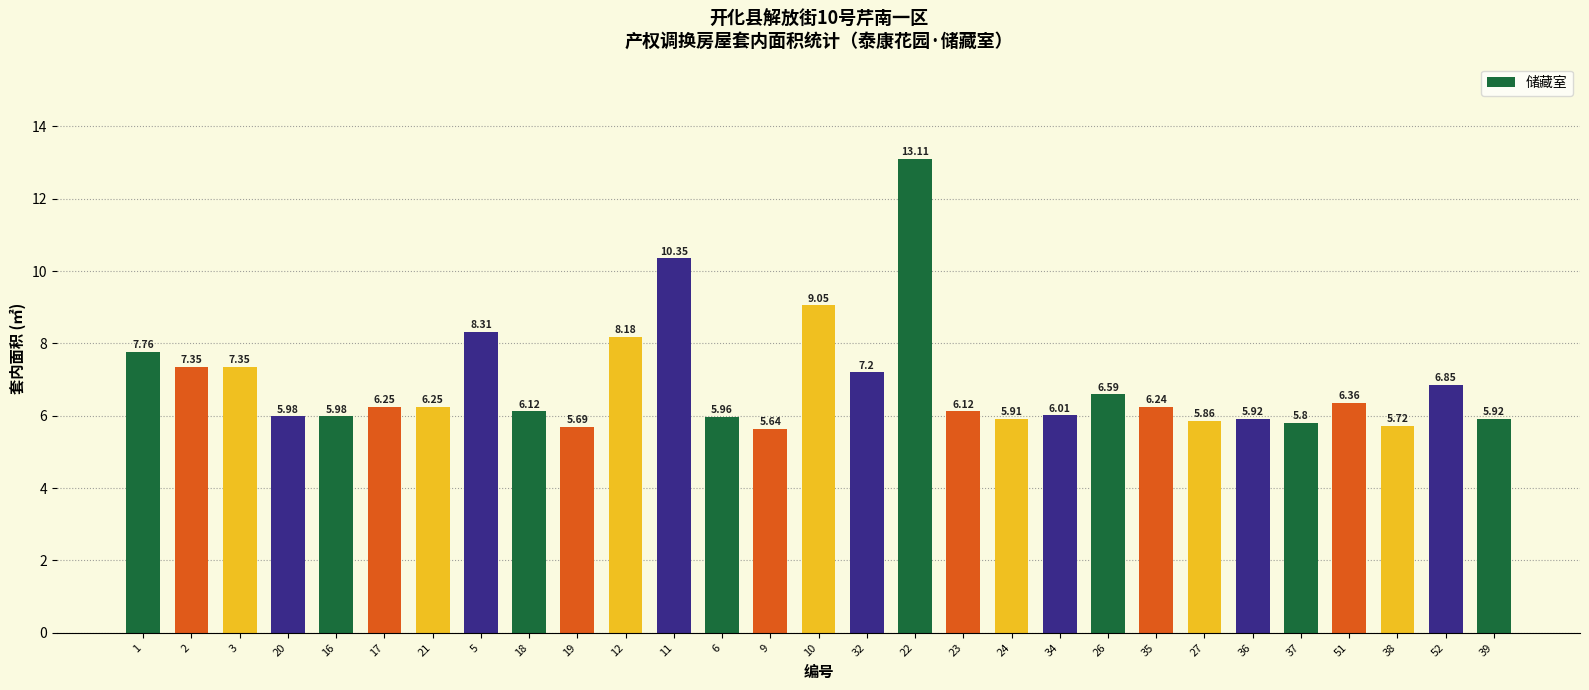

Which category has the lowest value across all series?

9